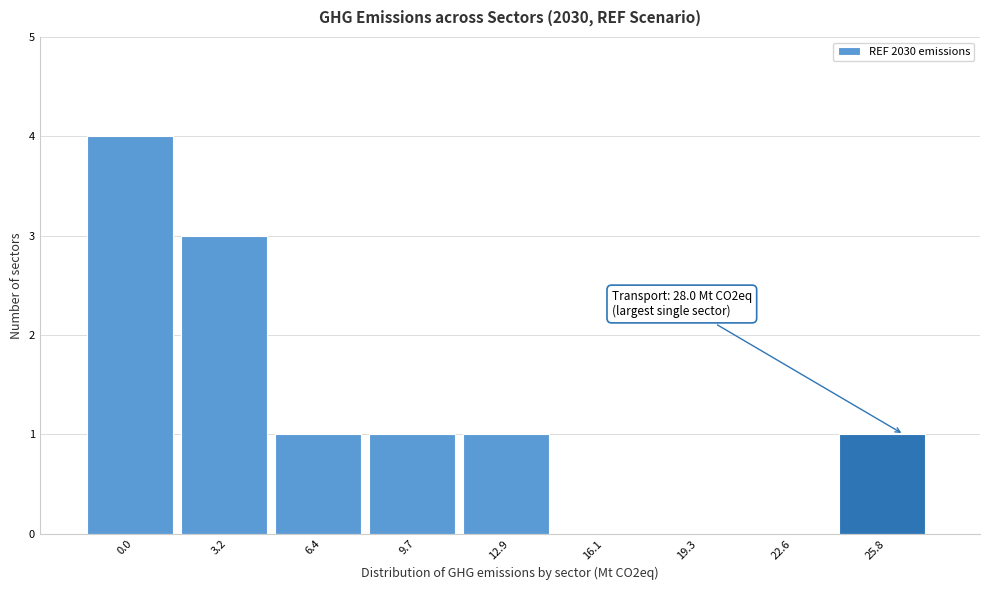

Reading left to right, what are all the values shown in this chart?

0.0=4	3.2=3	6.4=1	9.7=1	12.9=1	16.1=0	19.3=0	22.6=0	25.8=1